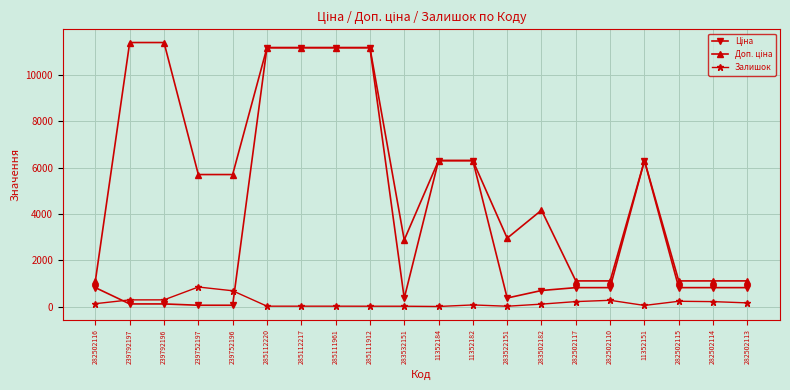

Is this an area chart (filled region under the line)?

No